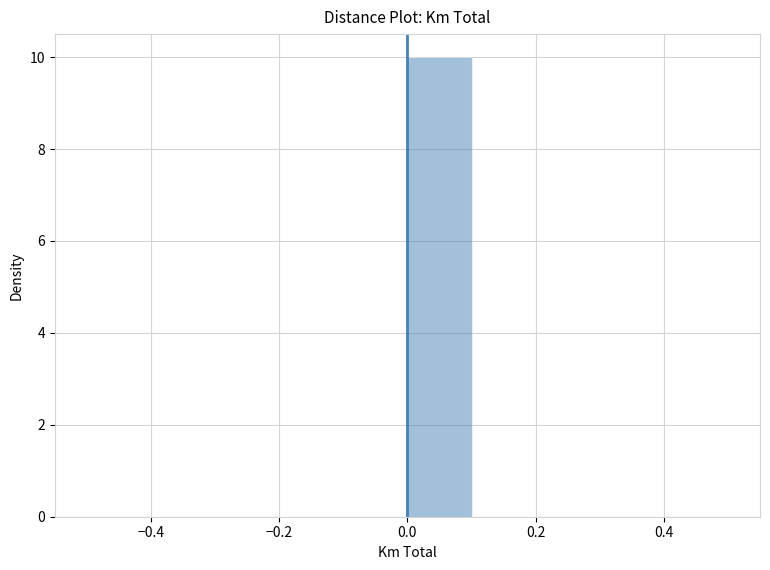

Reading left to right, list every bar in this chart as the range it spans on the x-axis followed by its height. The values are not printed on the chart, so give them approximately, as read against the axis.

-0.5 to -0.4: 0
-0.4 to -0.3: 0
-0.3 to -0.2: 0
-0.2 to -0.1: 0
-0.1 to 0.0: 0
0.0 to 0.1: 10
0.1 to 0.2: 0
0.2 to 0.3: 0
0.3 to 0.4: 0
0.4 to 0.5: 0